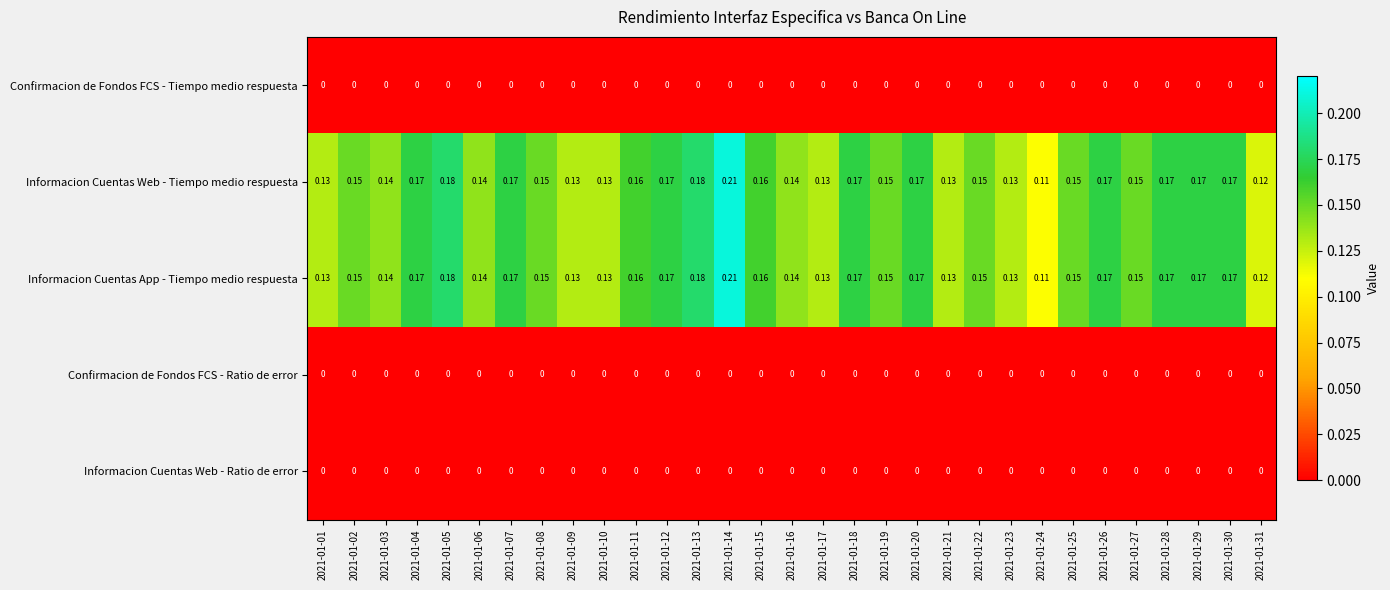

Is the value of Confirmacion de Fondos FCS - Ratio de error at 2021-01-14 greater than the value of Informacion Cuentas App - Tiempo medio respuesta at 2021-01-27?

No